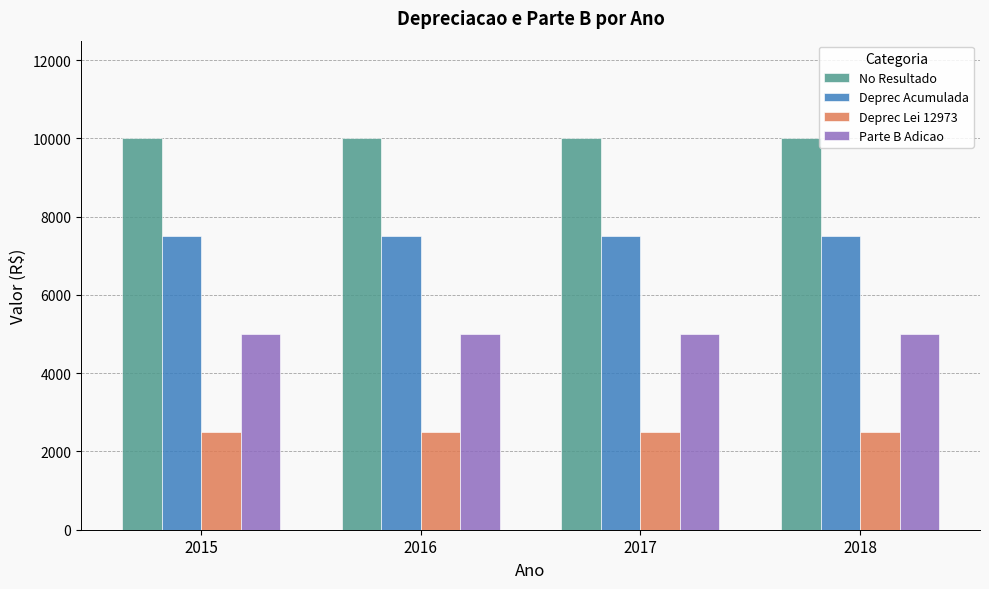

What is the value of the Deprec Acumulada bar at the 4th from the left?

7500